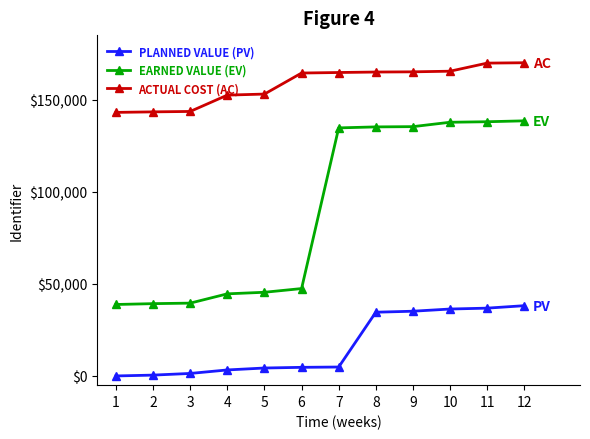

List the series in order of their peak value, highest first.

ACTUAL COST (AC), EARNED VALUE (EV), PLANNED VALUE (PV)